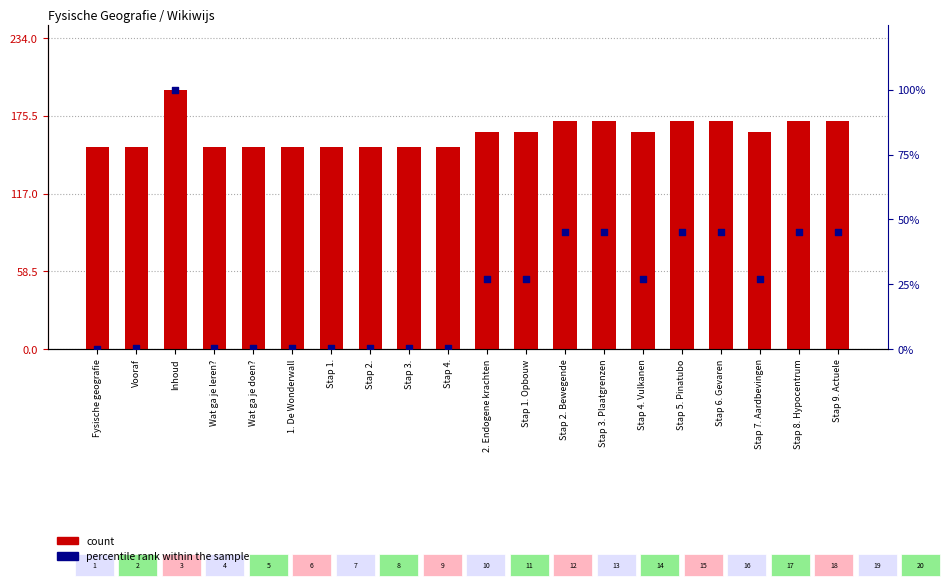

Which series reaches the minimum Y coordinate?

percentile rank within the sample